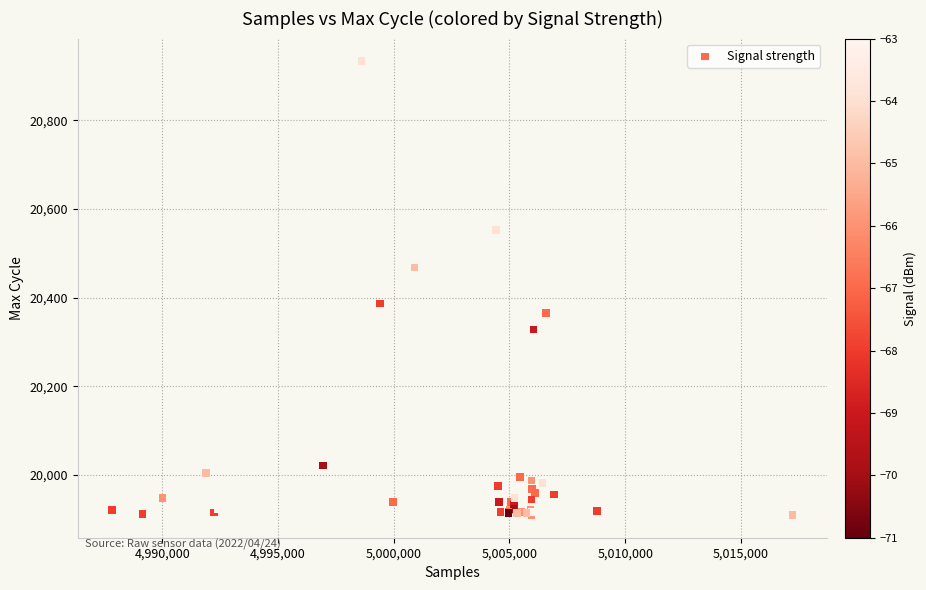

What Y value in the scatter plot is closest to 20421?

20387